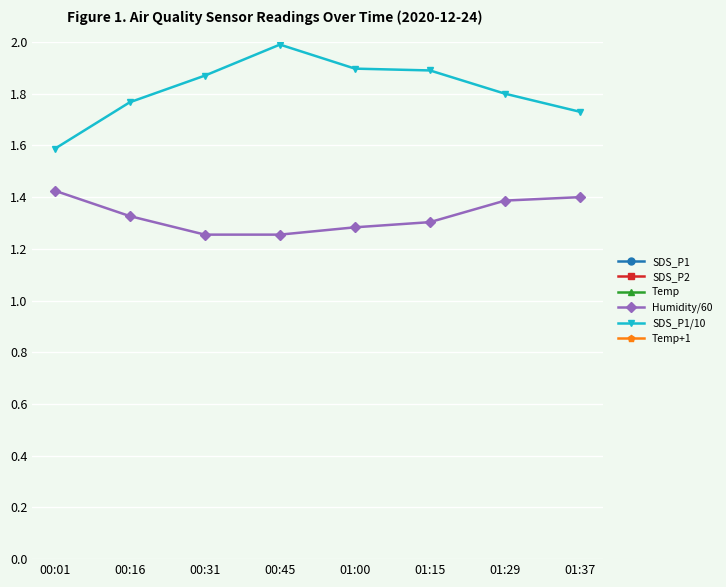

Reading left to right, what are all the values shown in this chart?

SDS_P1: 00:01=15.9	00:16=17.7	00:31=18.7	00:45=19.9	01:00=19.0	01:15=18.9	01:29=18.0	01:37=17.3
SDS_P2: 00:01=15.1	00:16=16.9	00:31=17.9	00:45=18.9	01:00=18.0	01:15=18.0	01:29=17.1	01:37=16.5
Temp: 00:01=12.0	00:16=11.9	00:31=11.8	00:45=11.8	01:00=11.8	01:15=11.7	01:29=11.2	01:37=11.1
Humidity/60: 00:01=1.4	00:16=1.3	00:31=1.3	00:45=1.3	01:00=1.3	01:15=1.3	01:29=1.4	01:37=1.4
SDS_P1/10: 00:01=1.6	00:16=1.8	00:31=1.9	00:45=2.0	01:00=1.9	01:15=1.9	01:29=1.8	01:37=1.7
Temp+1: 00:01=13.0	00:16=12.9	00:31=12.8	00:45=12.8	01:00=12.8	01:15=12.7	01:29=12.2	01:37=12.1